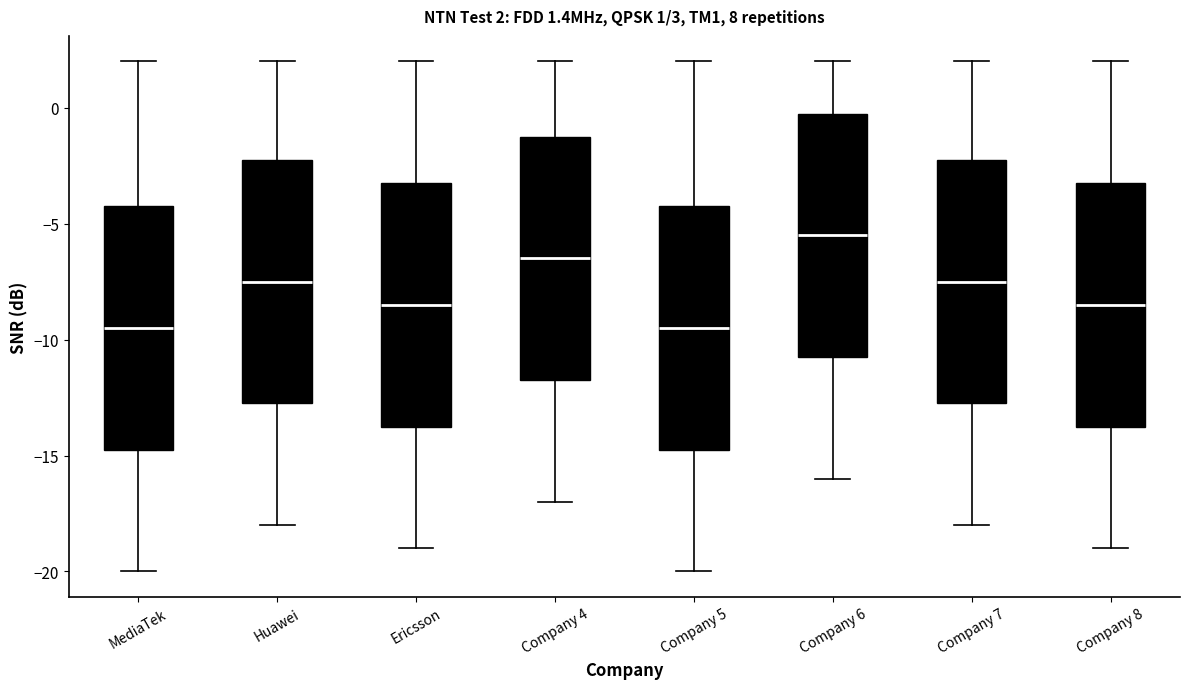

Which box has the highest median line?

Company 6